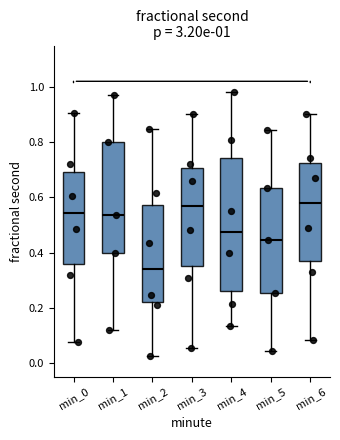

Which box's median line is the lowest?

min_2